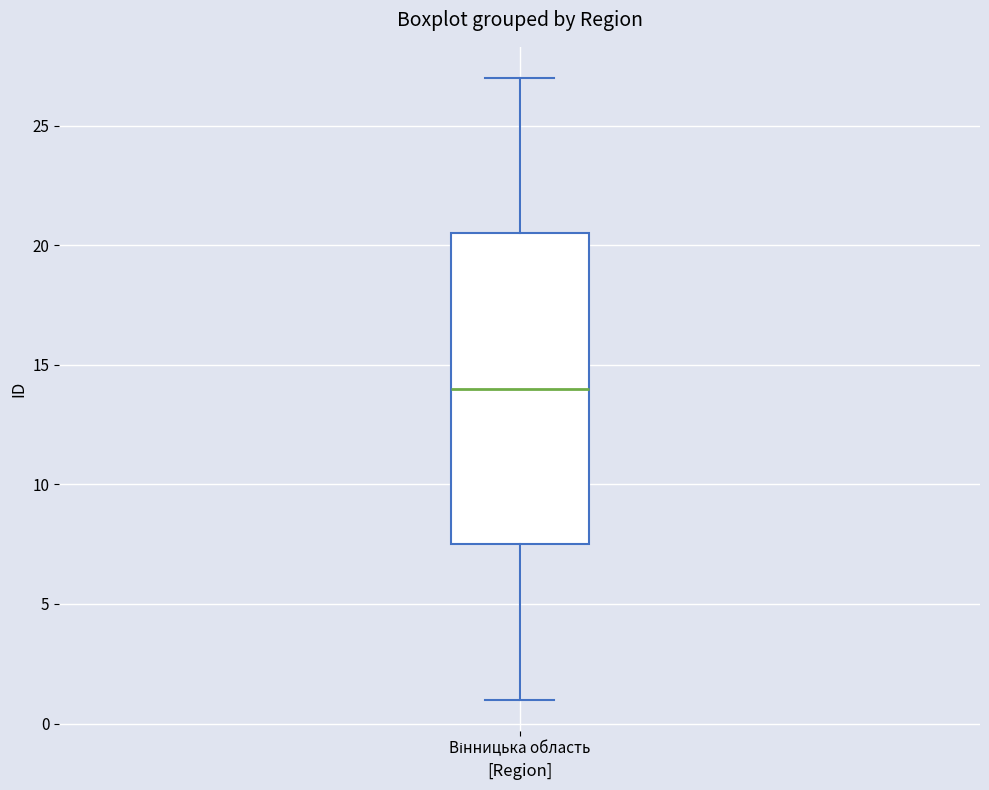

Where does the lower whisker of the box for Вінницька область end on the y-axis? The values are not printed on the chart, so give them approximately, as read against the axis.

1.0